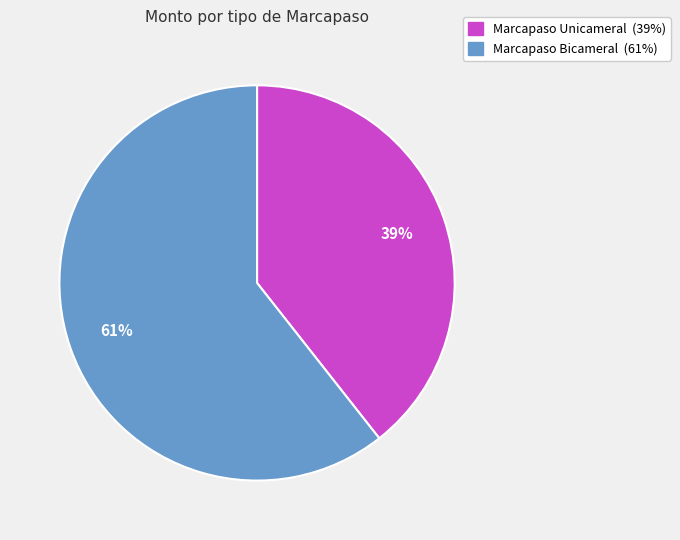

What is the smallest slice in the pie chart?

Marcapaso Unicameral